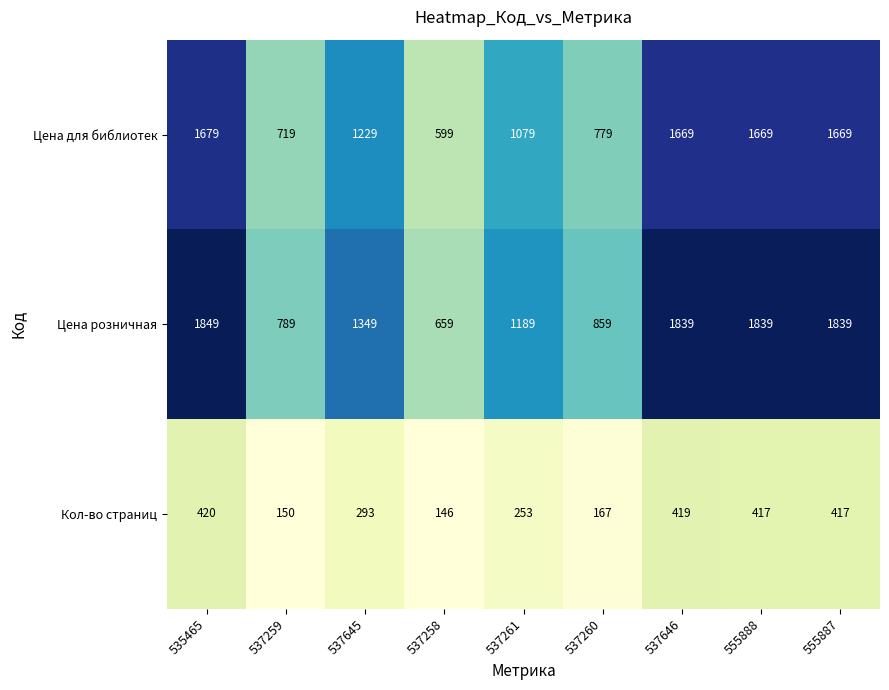

Reading left to right, list all the values displayed in this chart.

Цена для библиотек: 535465=1679	537259=719	537645=1229	537258=599	537261=1079	537260=779	537646=1669	555888=1669	555887=1669
Цена розничная: 535465=1849	537259=789	537645=1349	537258=659	537261=1189	537260=859	537646=1839	555888=1839	555887=1839
Кол-во страниц: 535465=420	537259=150	537645=293	537258=146	537261=253	537260=167	537646=419	555888=417	555887=417